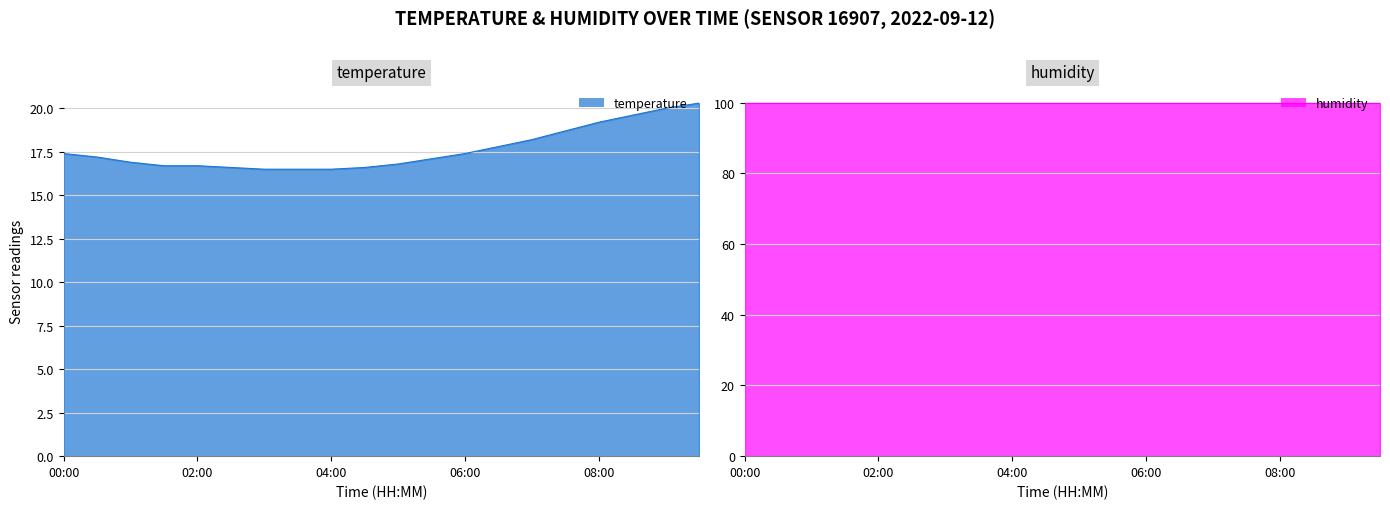

The value at 04:00 is 16.5. True or false?

True